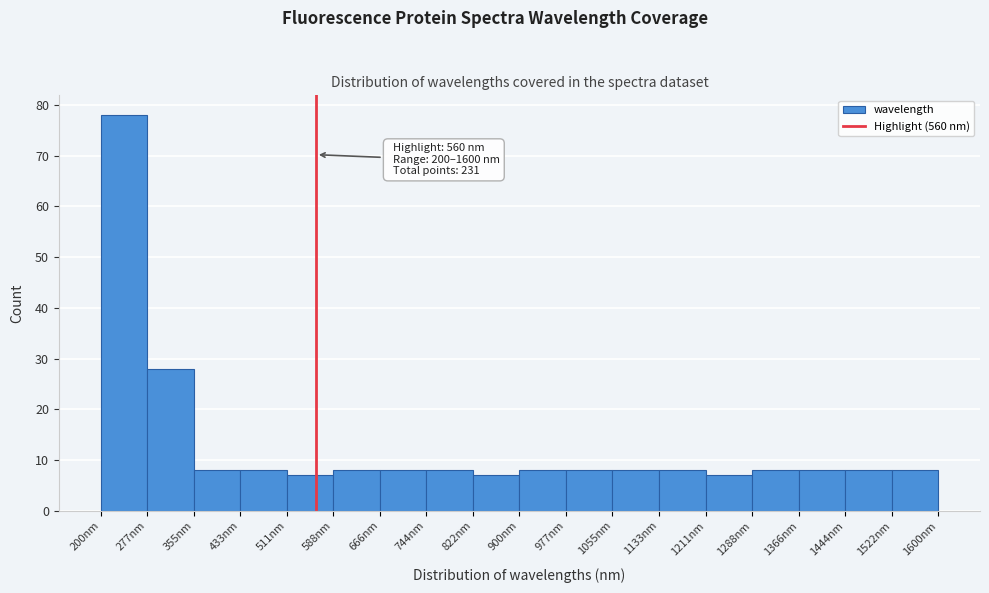

Over which range of the x-axis is the bar tallest?

200 to 280